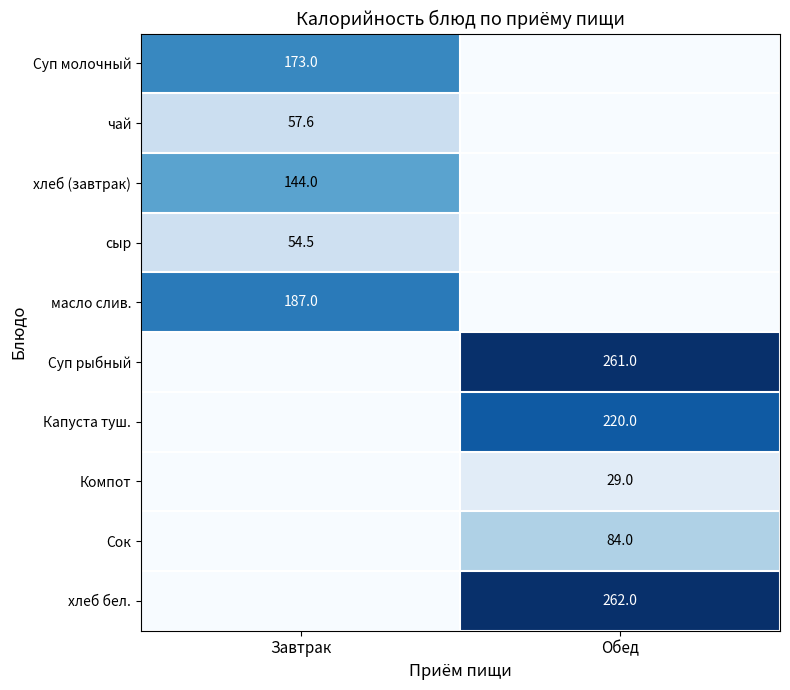

Is it true that хлеб бел. equals 153.8 at Обед?

False